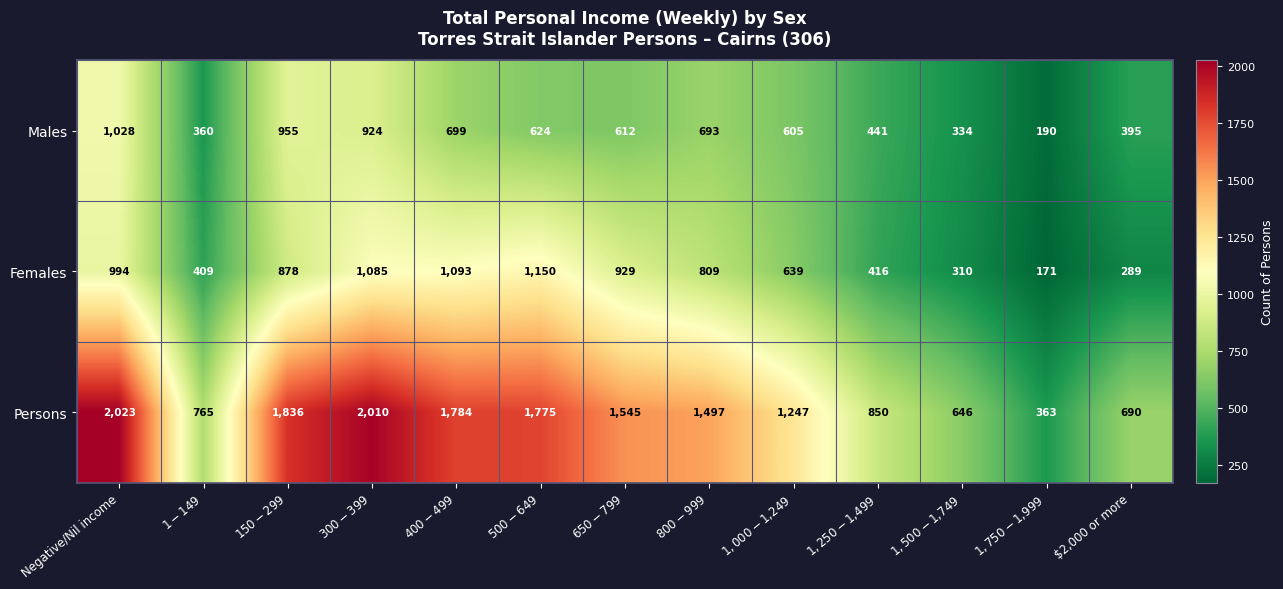

Which series changed the most between $500-$649 and $1,500-$1,749?

Persons